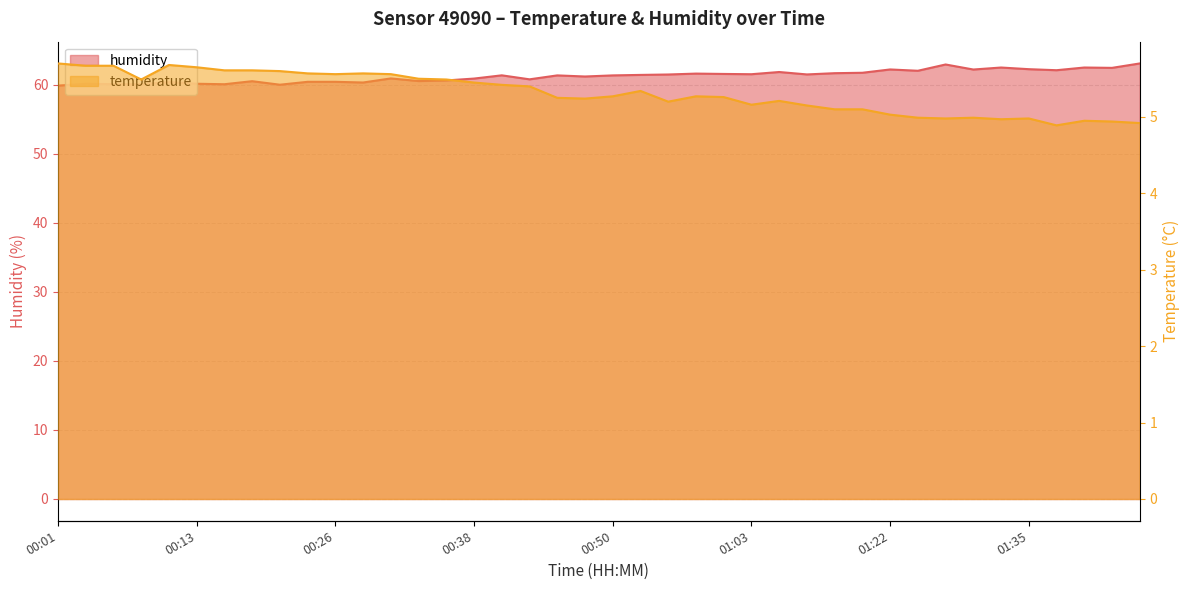

What is the label of the 40th point from the right?

00:01